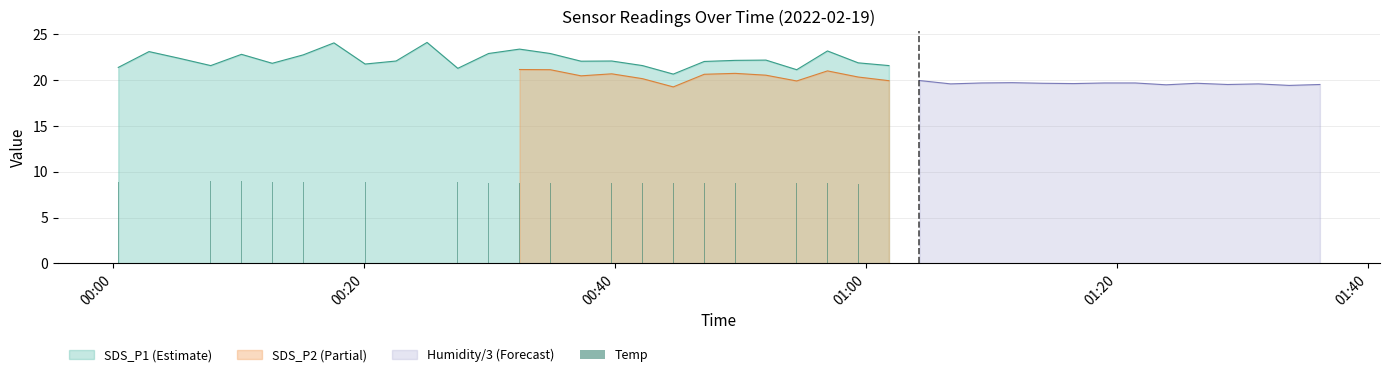

What is the lowest value of the SDS_P1 (Estimate) series?

20.7